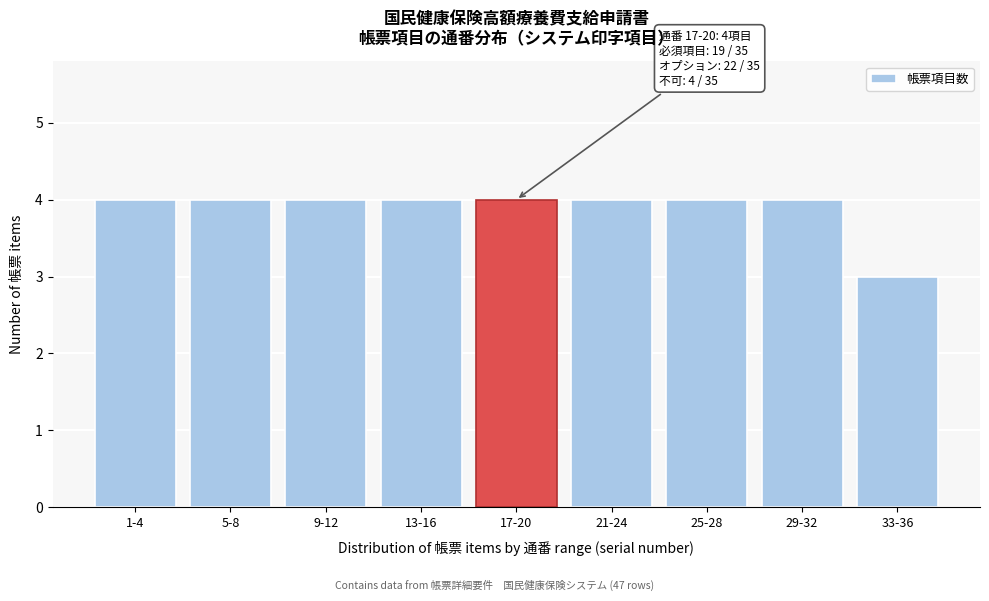

Reading right to left, what are all the values shown in this chart?

33-36=3	29-32=4	25-28=4	21-24=4	17-20=4	13-16=4	9-12=4	5-8=4	1-4=4